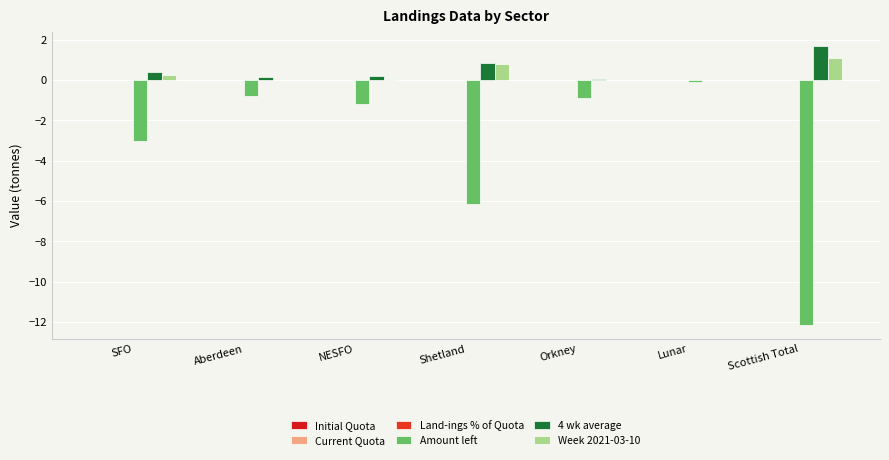

Reading left to right, extract all data points from this chart.

Initial Quota: 0.0	0.0	0.0	0.0	0.0	0.0	0.0
Current Quota: 0.0	0.0	0.0	0.0	0.0	0.0	0.0
Land-ings % of Quota: 0.0	0.0	0.0	0.0	0.0	0.0	0.0
Amount left: -3.0	-0.8	-1.2	-6.1	-0.9	-0.1	-12.1
4 wk average: 0.4	0.1	0.2	0.9	0.1	0.0	1.7
Week 2021-03-10: 0.2	0.0	0.1	0.8	0.0	0.0	1.1